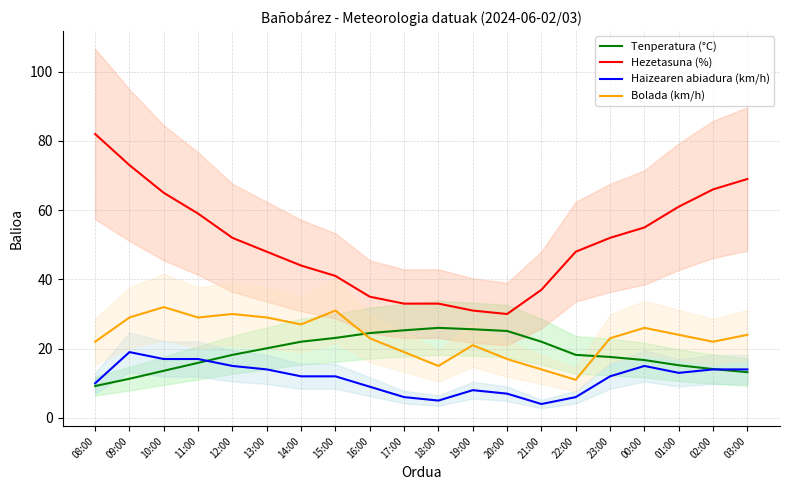

Which has a higher value, 22:00 or 12:00?

22:00